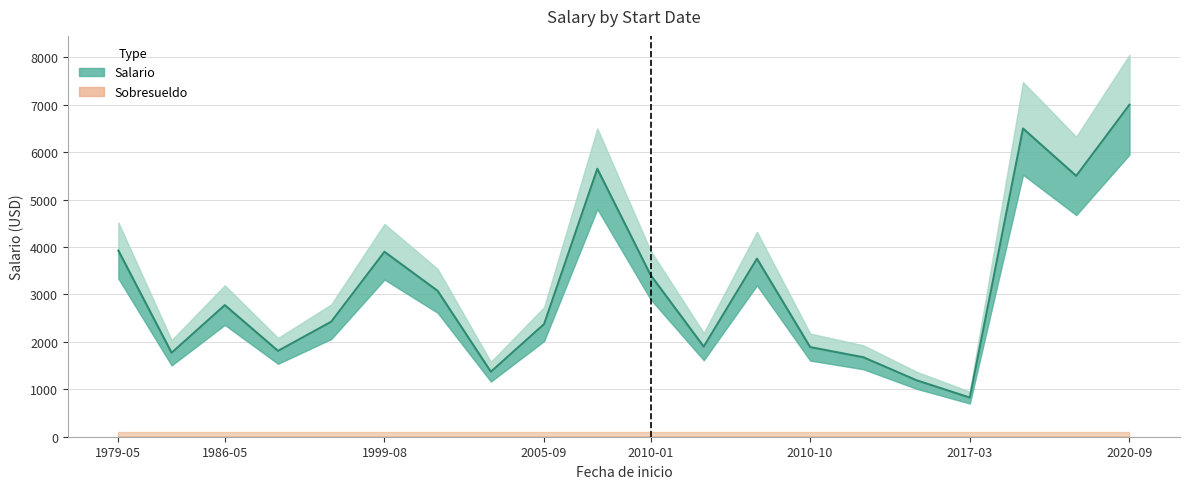

What is the difference between the maximum and minimum values in the Salario series?

6175